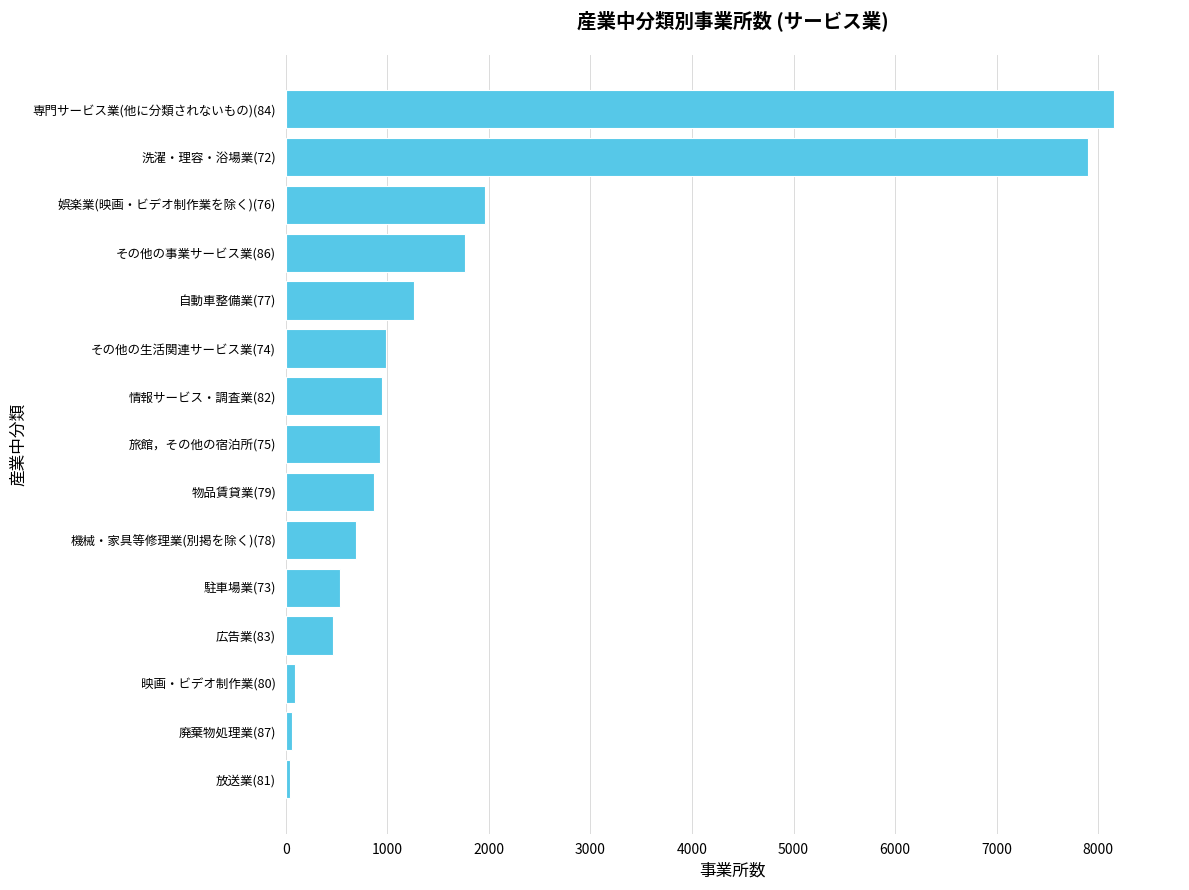

Between 広告業(83) and 洗濯・理容・浴場業(72), which is larger?

洗濯・理容・浴場業(72)